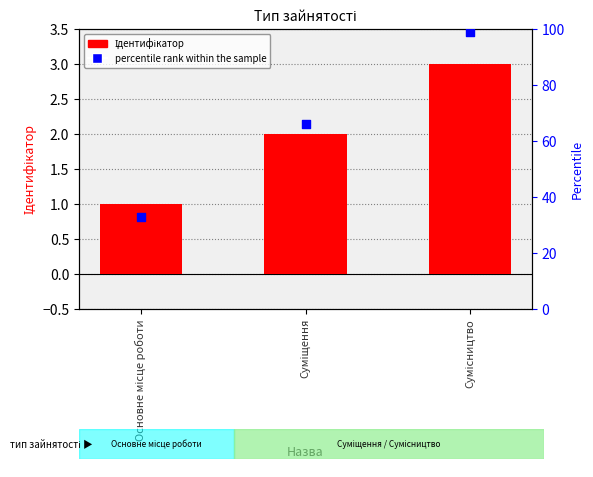

At how many categories does at least one series exceed 7?

3